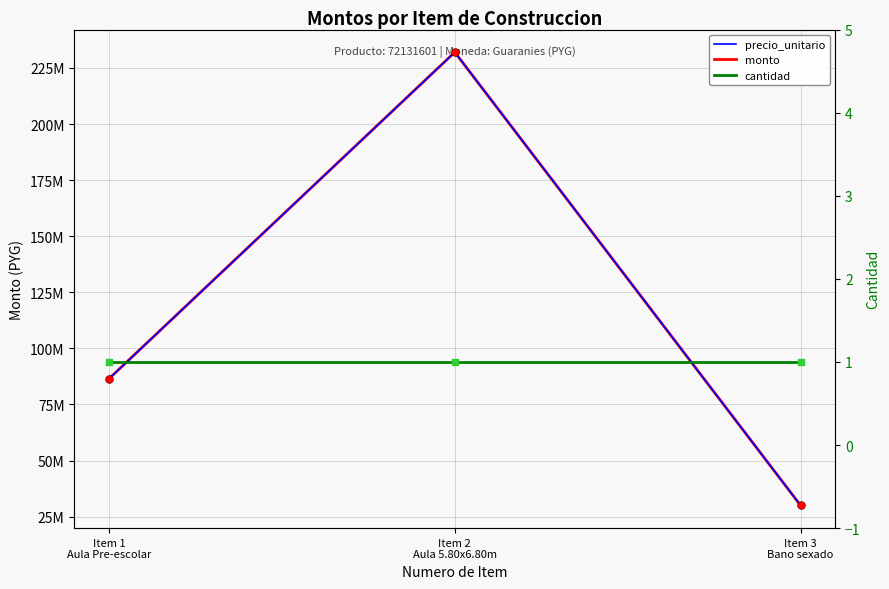

What is the total value across all series at Item 1
Aula Pre-escolar?

172900001